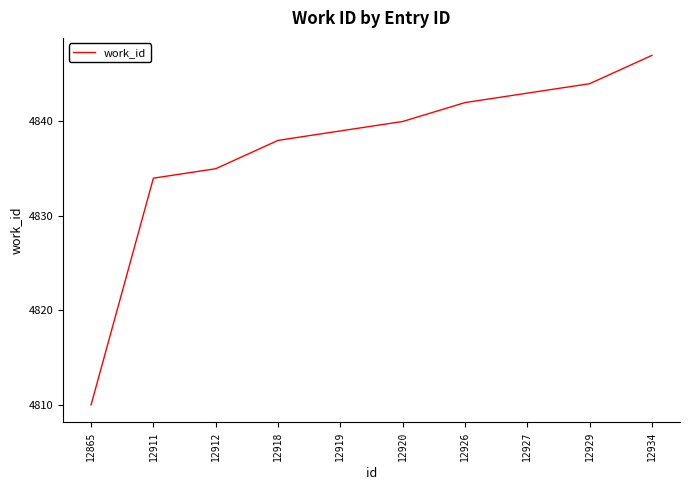

Which has a higher value, 12912 or 12918?

12918